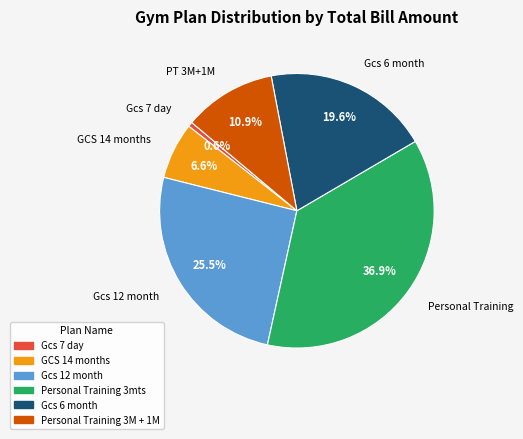

How many slices are in this pie chart?

6